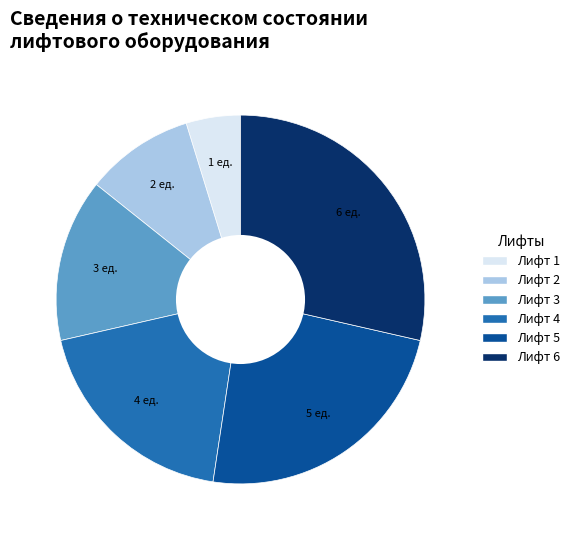

Do Лифт 4 and Лифт 3 together represent more than half of the pie?

No